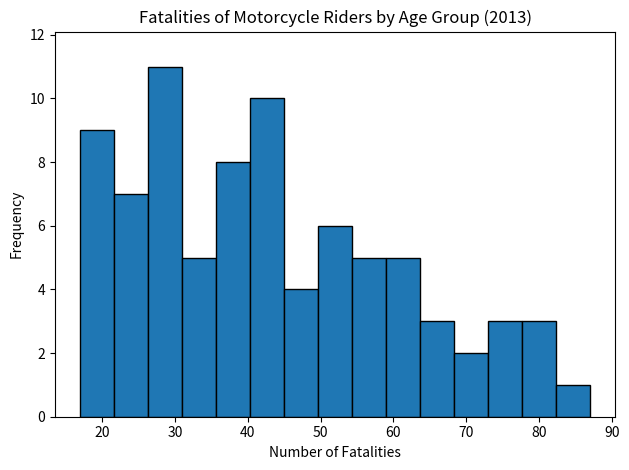

Reading left to right, list every bar in this chart as the range it spans on the x-axis followed by its height. Neither the bar edges nor the heights are printed on the chart, so give them approximately, as read against the axes.

17 to 22: 9
22 to 26: 7
26 to 31: 11
31 to 36: 5
36 to 40: 8
40 to 45: 10
45 to 50: 4
50 to 54: 6
54 to 59: 5
59 to 64: 5
64 to 68: 3
68 to 73: 2
73 to 78: 3
78 to 82: 3
82 to 87: 1